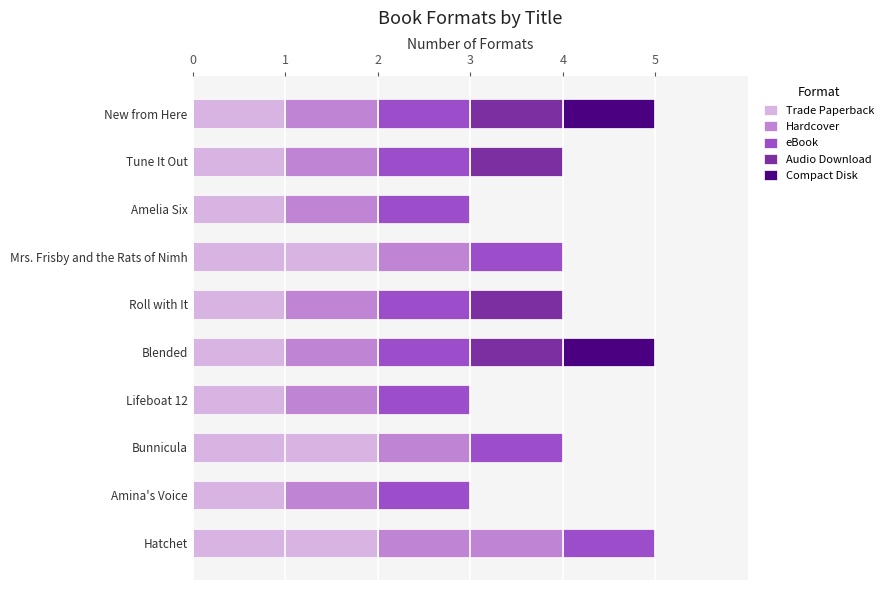

What is the sum of all Trade Paperback values?

13